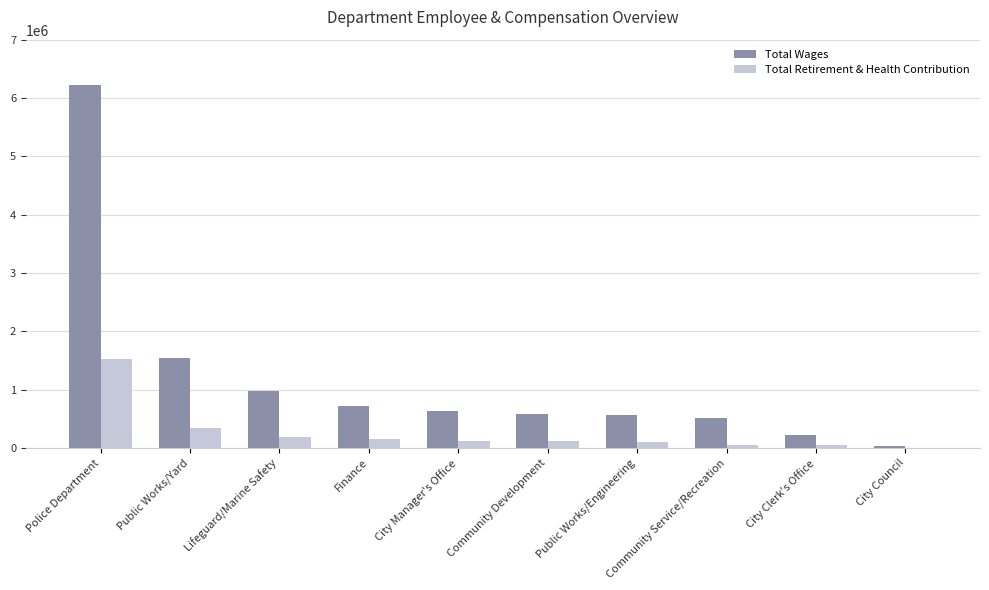

Which series changed the most between Police Department and Lifeguard/Marine Safety?

Total Wages